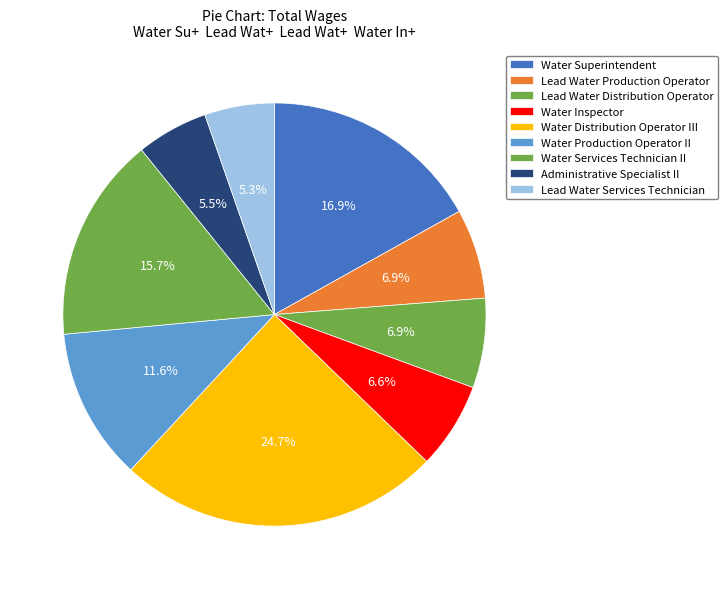

What percentage is the Water Production Operator II slice, to the nearest percent?

12%